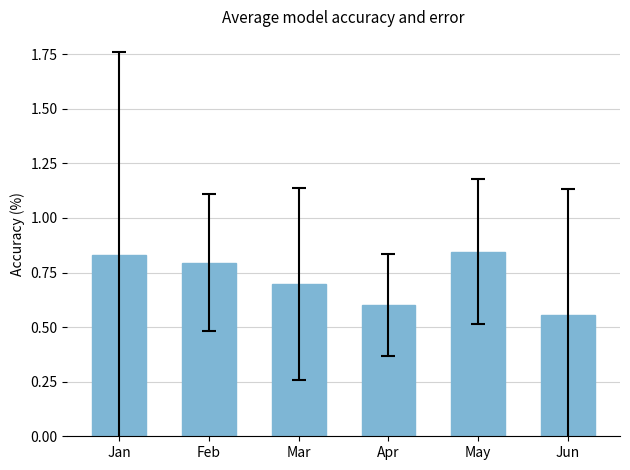

What is the difference between the values at Mar and Apr?

0.1